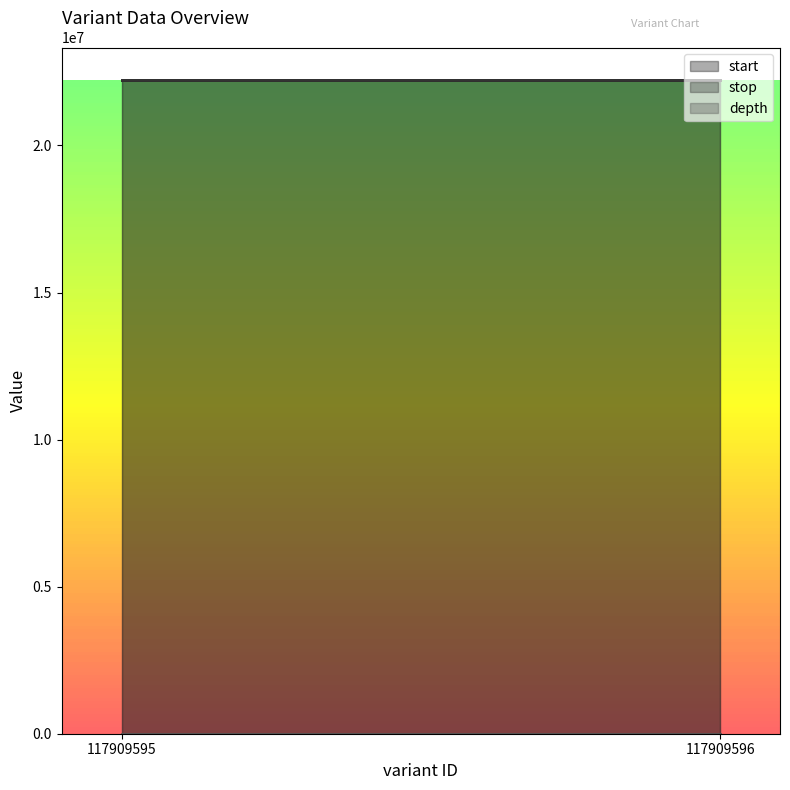

At how many categories does at least one series exceed 17334424?

2